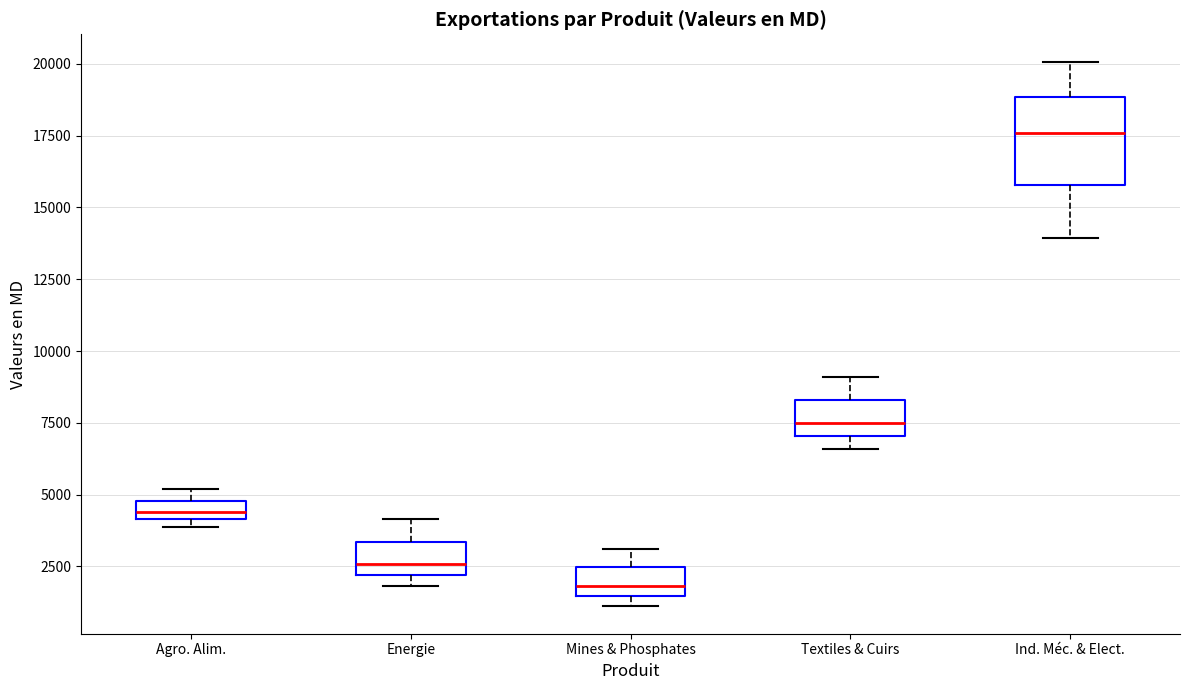

Which box has the highest median line?

Ind. Méc. & Elect.